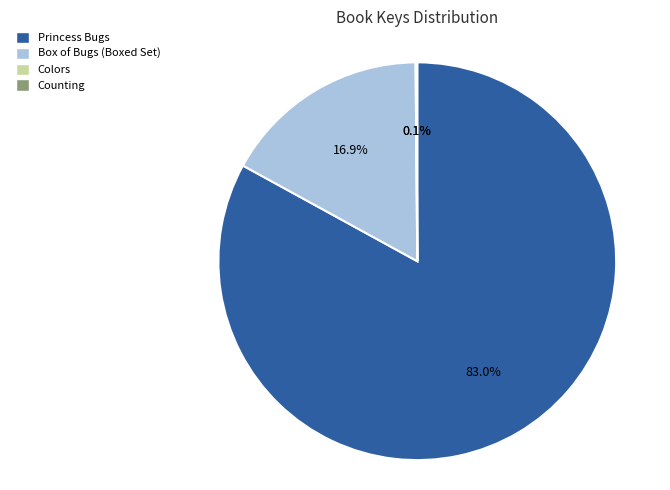

Is there a majority slice in this chart?

Yes